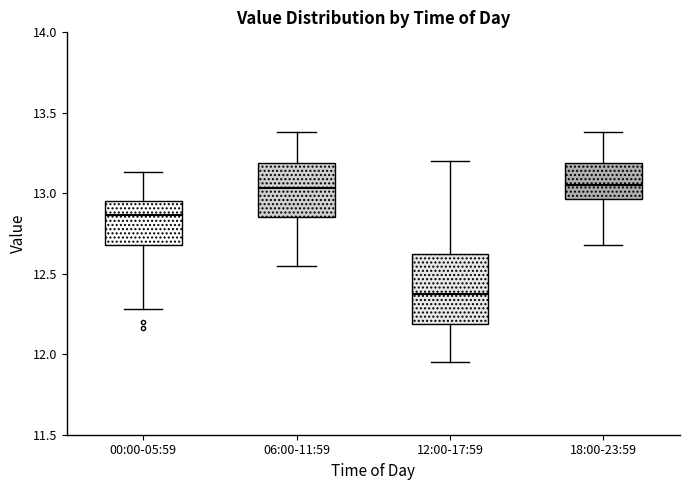

Where does the upper whisker of the box for 12:00-17:59 end on the y-axis? The values are not printed on the chart, so give them approximately, as read against the axis.

13.20